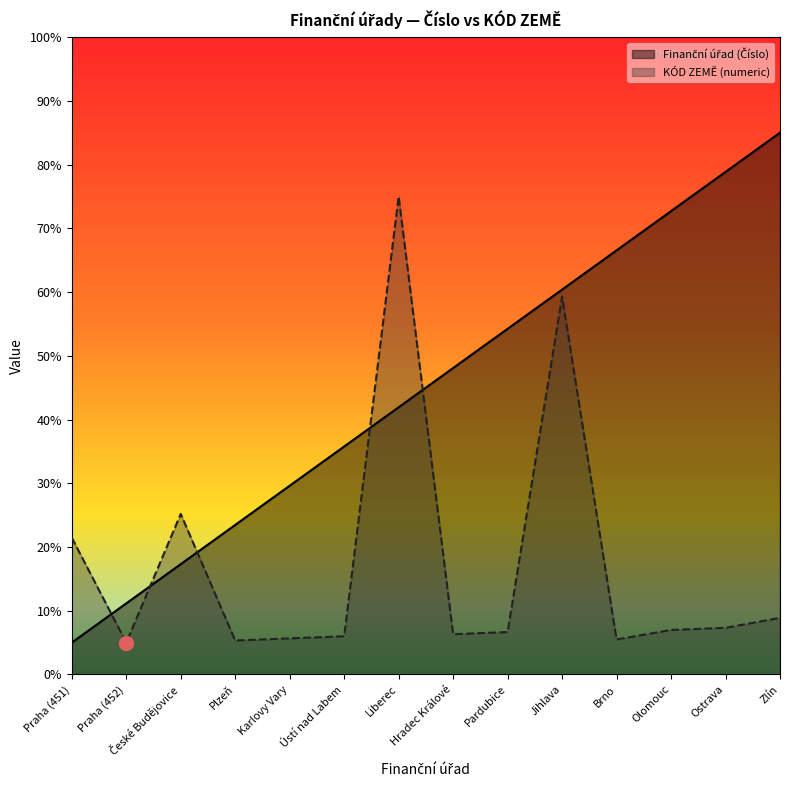

What is the difference between the second highest and minimum values in the KÓD ZEMĚ (numeric) series?

54.3